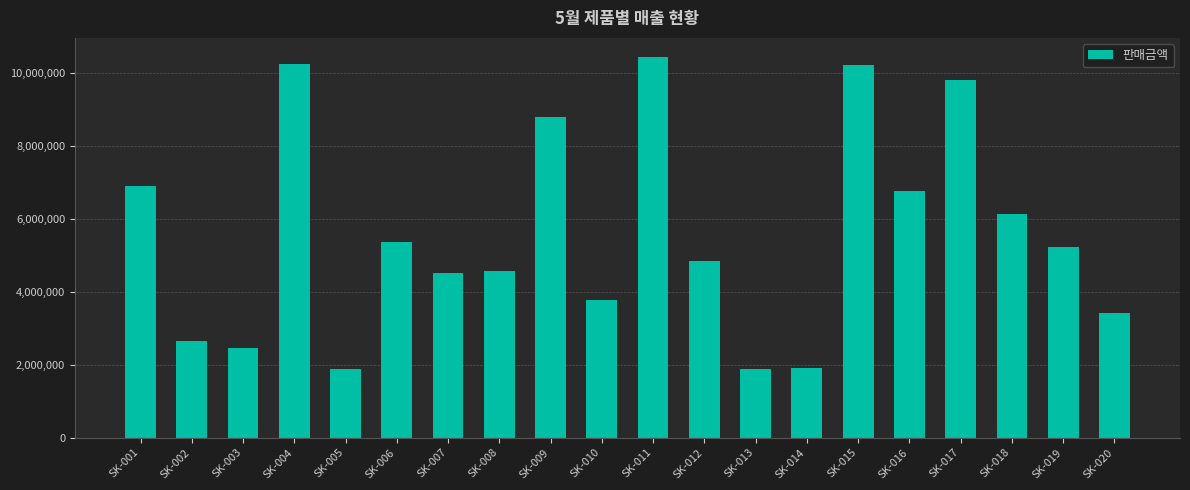

At which label is the value closest to 6163200?

SK-018